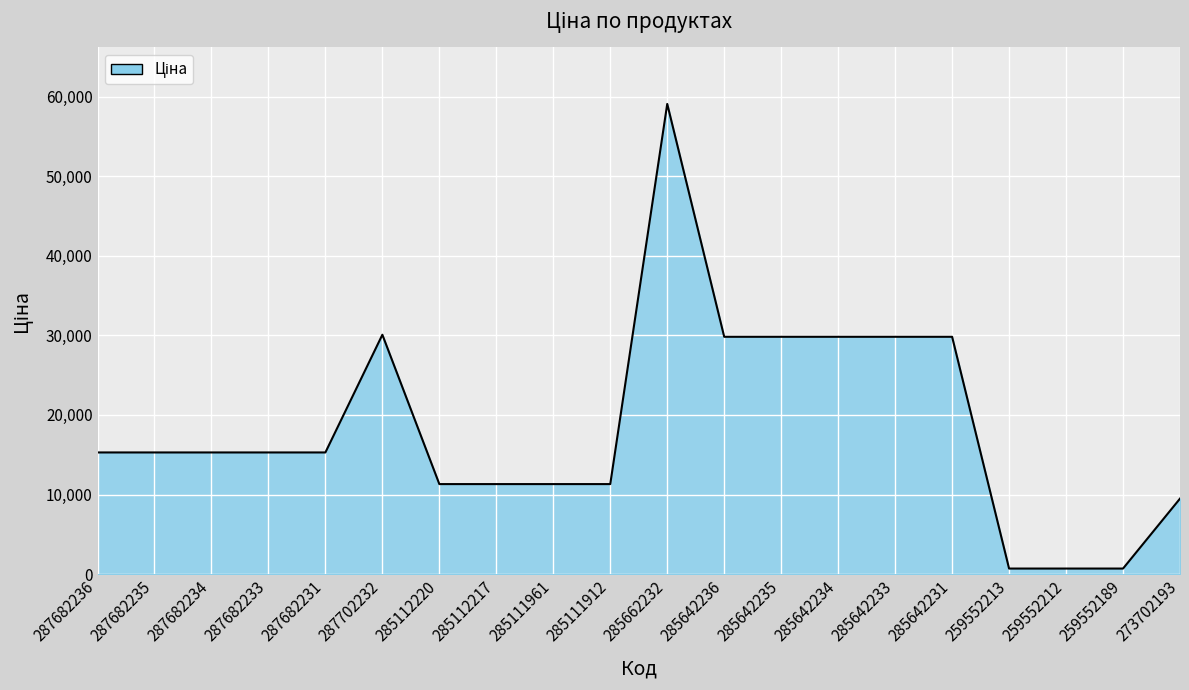

What is the change in value from 287702232 to 285642233?

-258.6